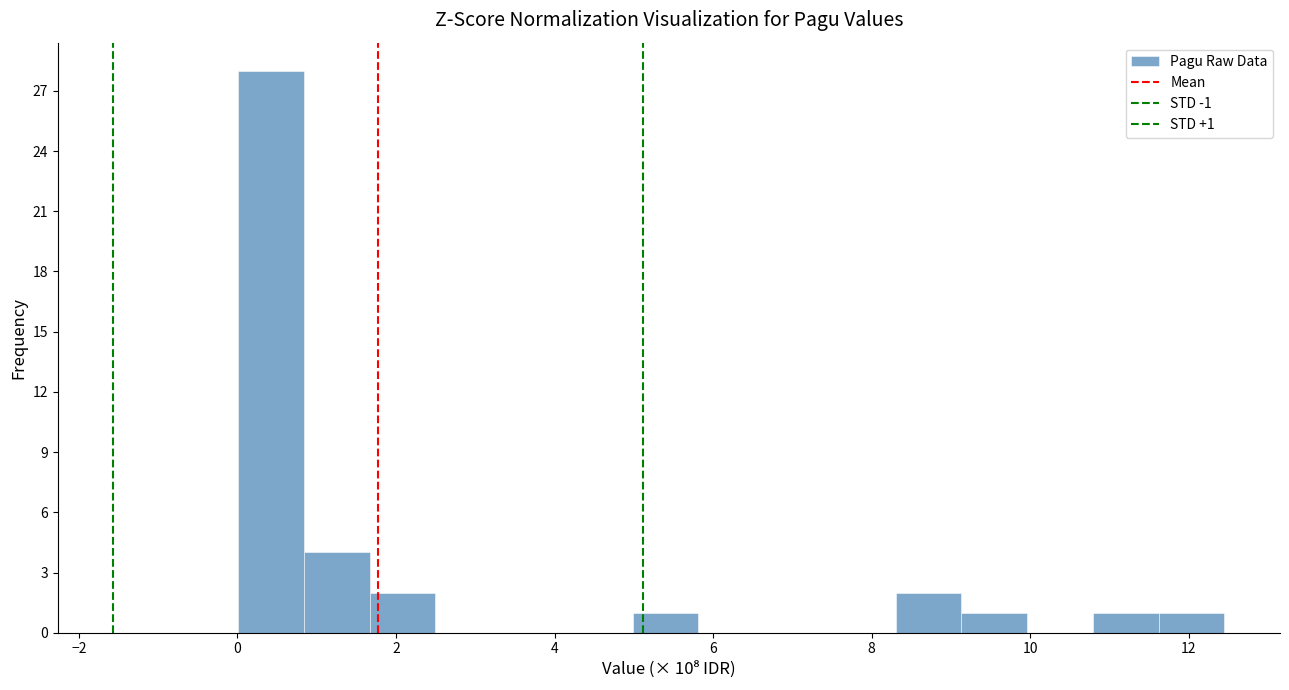

Over which range of the x-axis is the bar tallest?

0.0 to 0.8